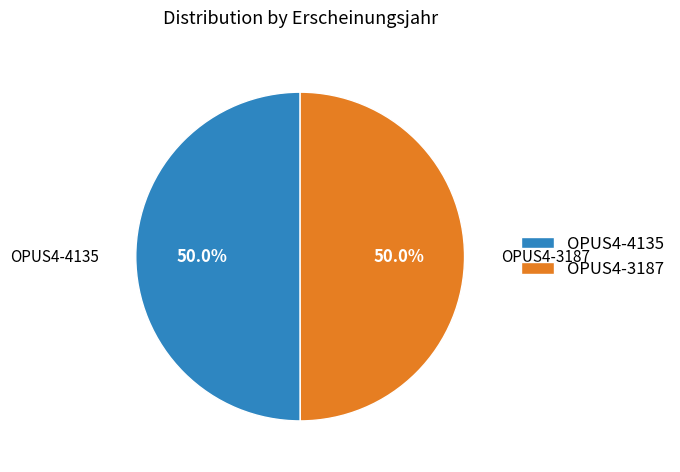

To the nearest percent, what percentage of the pie is OPUS4-3187?

50%